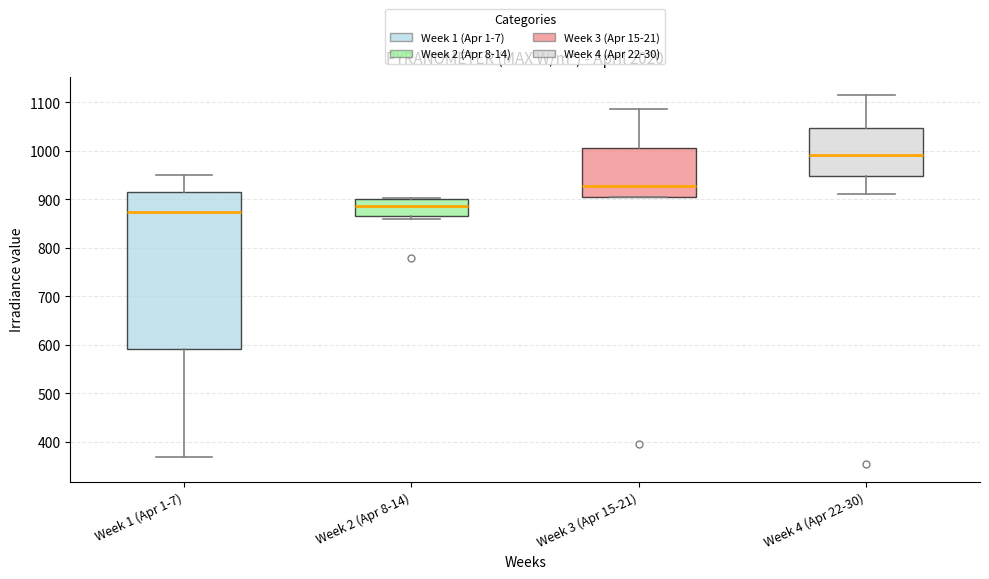

Reading left to right, read every box against the y-axis: the position of its median line, the range the box covers, and the ends of its whiskers. The values are not printed on the chart, so give them approximately, as read against the axis.

Week 1 (Apr 1-7): median 880, box 590 to 920, whiskers 370 to 950
Week 2 (Apr 8-14): median 890, box 870 to 900, whiskers 860 to 900 (just above the box's upper edge)
Week 3 (Apr 15-21): median 930, box 900 to 1010, whiskers 900 to 1090
Week 4 (Apr 22-30): median 990, box 950 to 1050, whiskers 910 to 1120